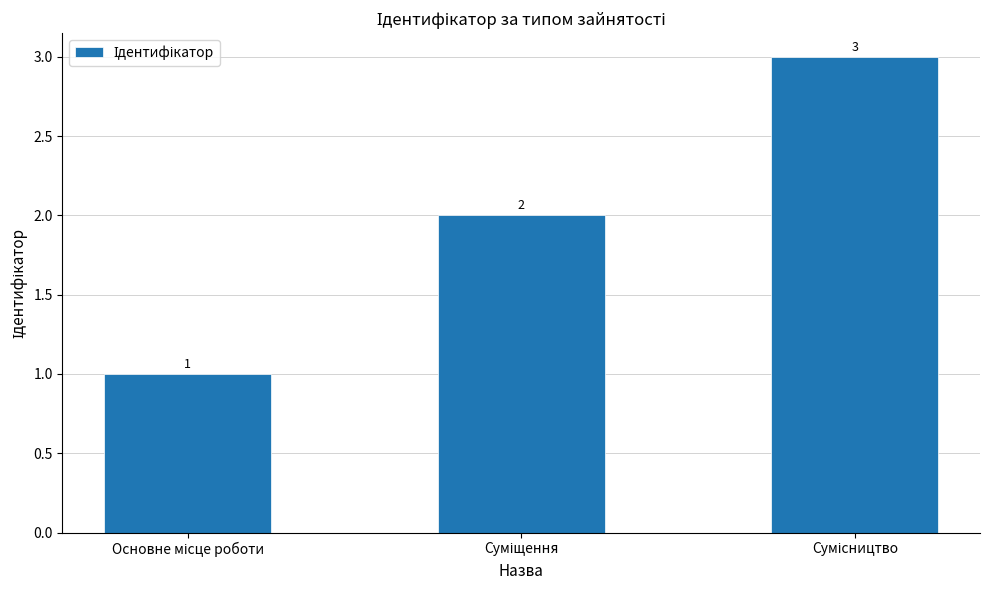

What is the maximum value shown in the chart?

3